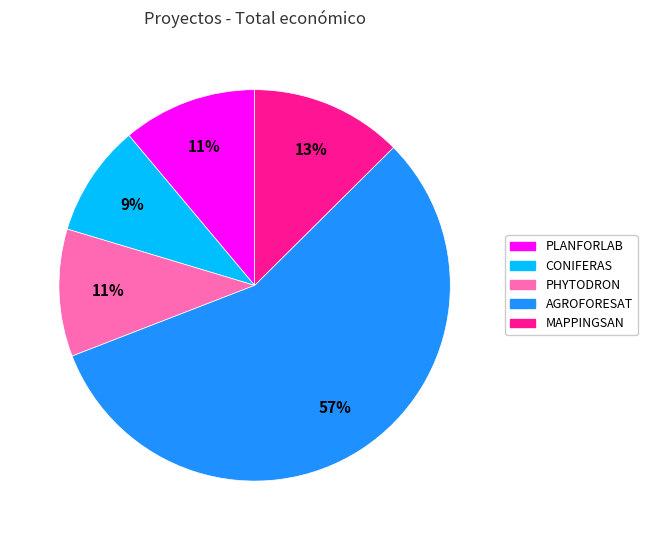

To the nearest percent, what is the difference between the MAPPINGSAN and PHYTODRON slice percentages?

2%